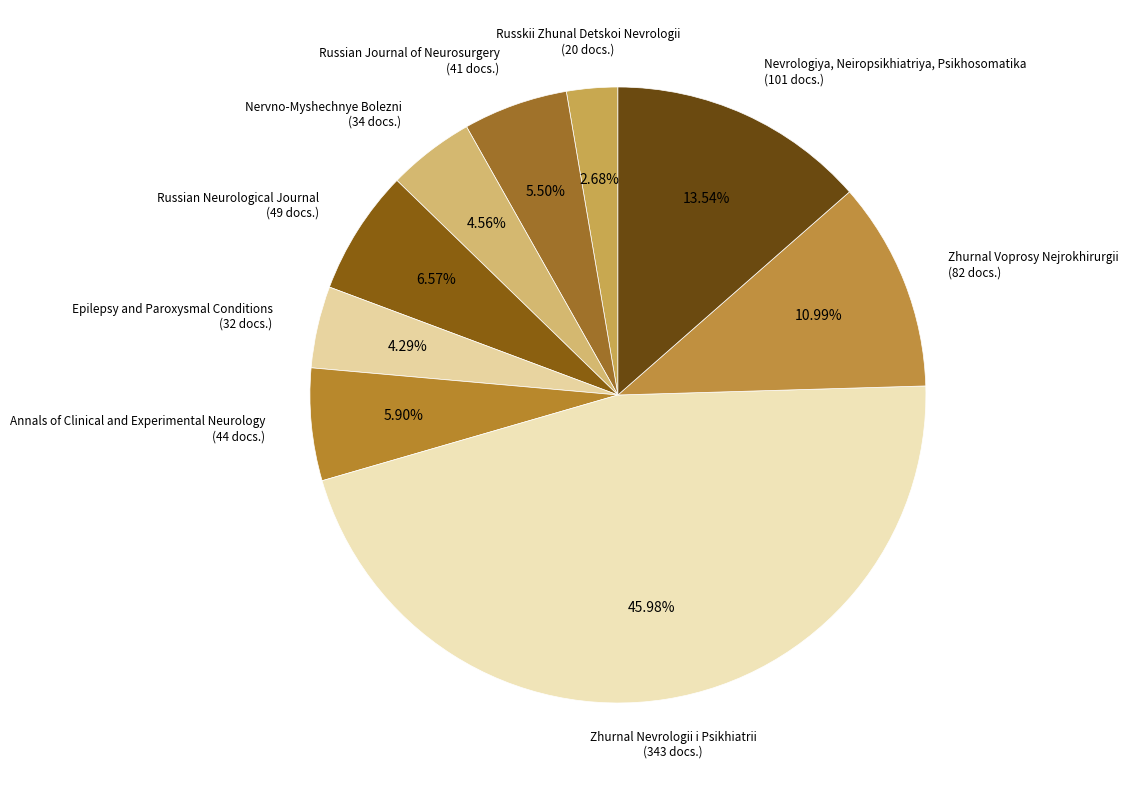

Count the number of slices in the pie.

9